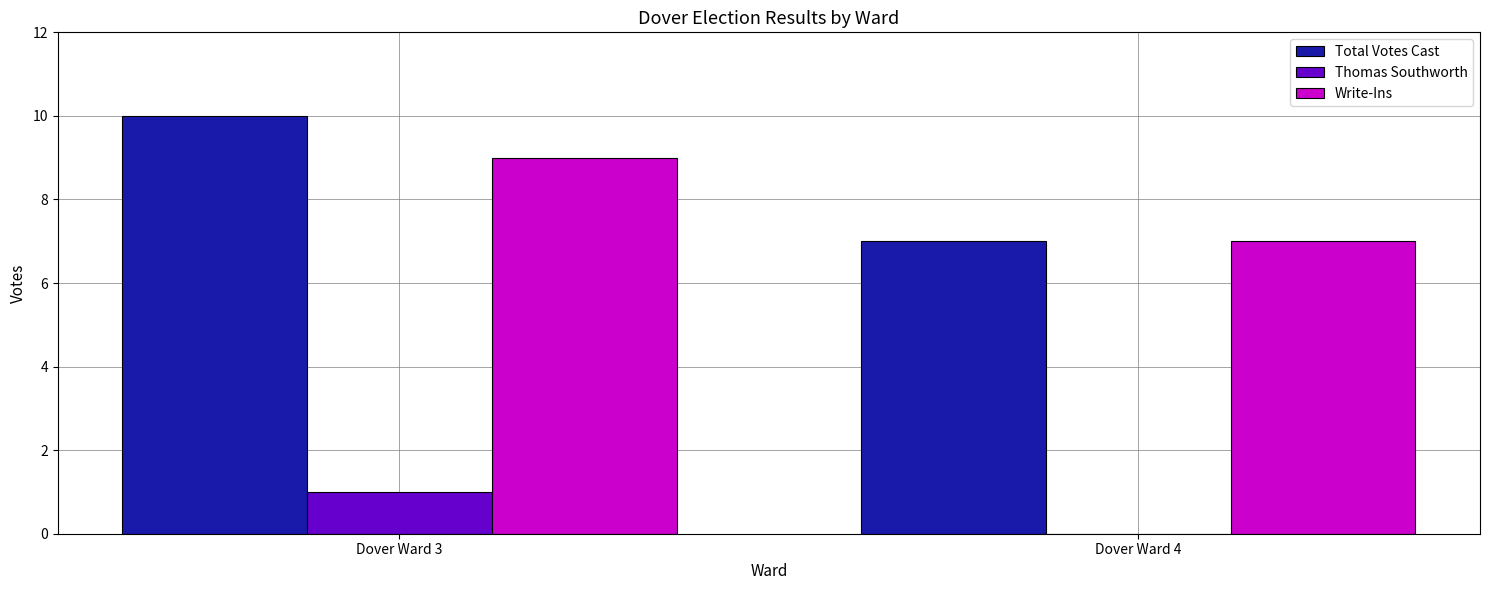

The value of Write-Ins at Dover Ward 3 is 9. True or false?

True